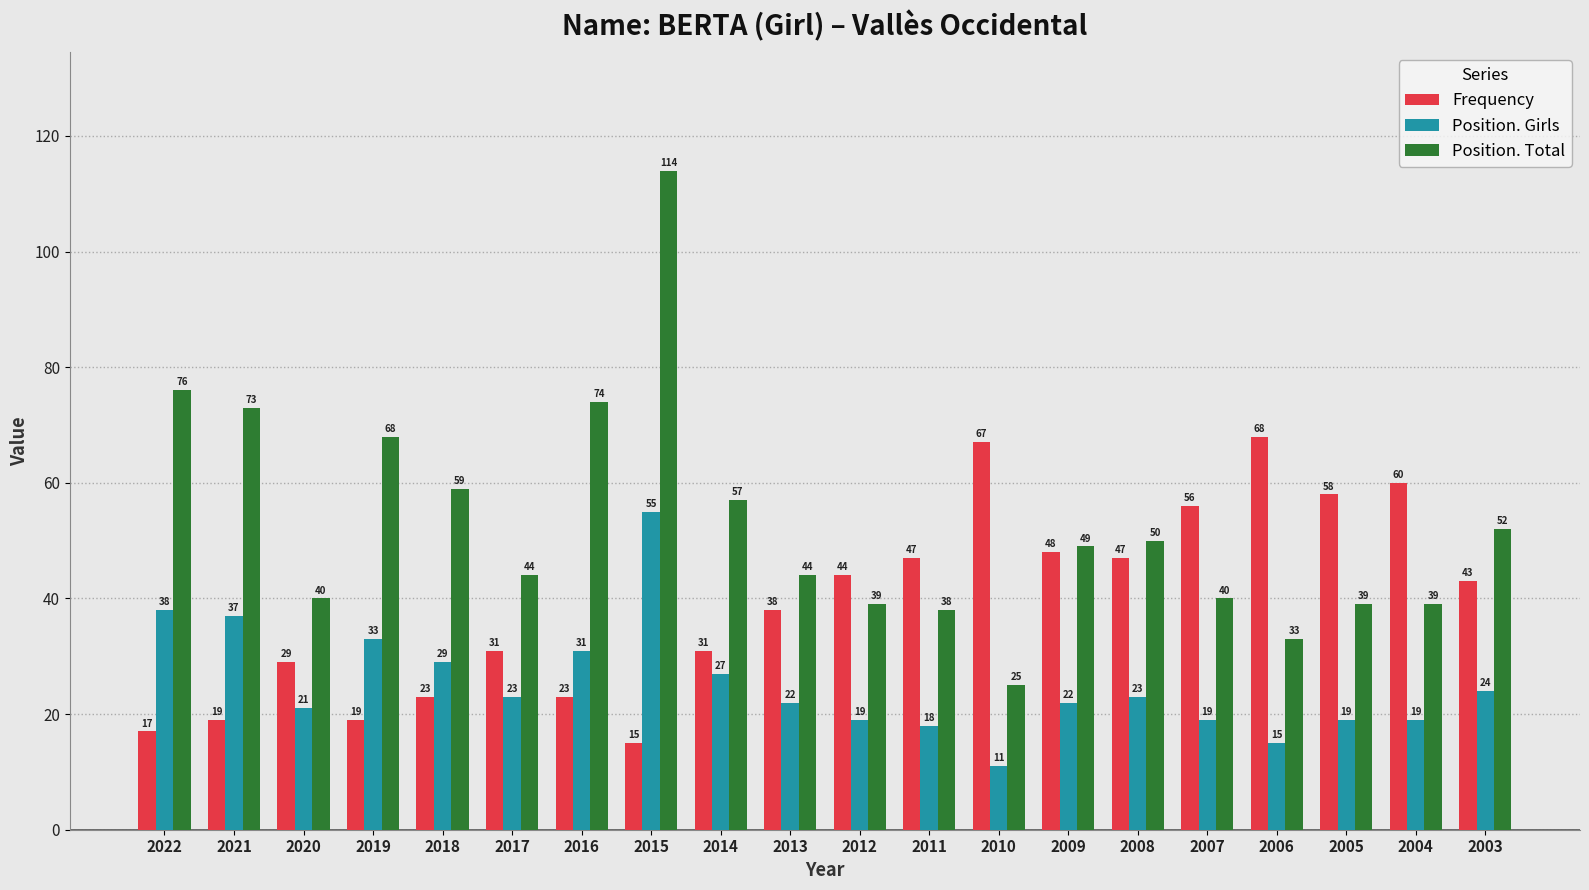

Rank the series by their average value, from lowest to highest.

Position. Girls, Frequency, Position. Total